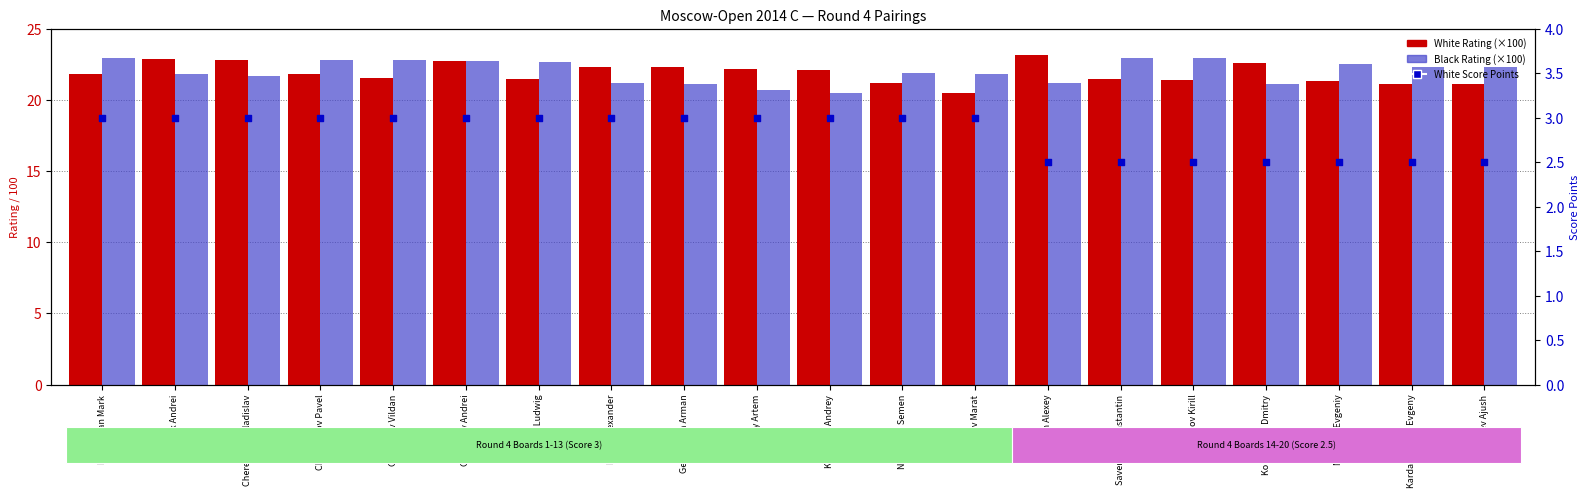

At how many categories does at least one series exceed 5?

20